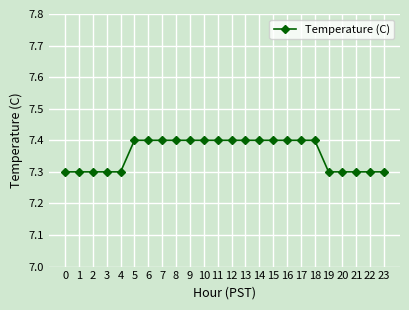

The chart shows a value of 7.4 at 7. True or false?

True